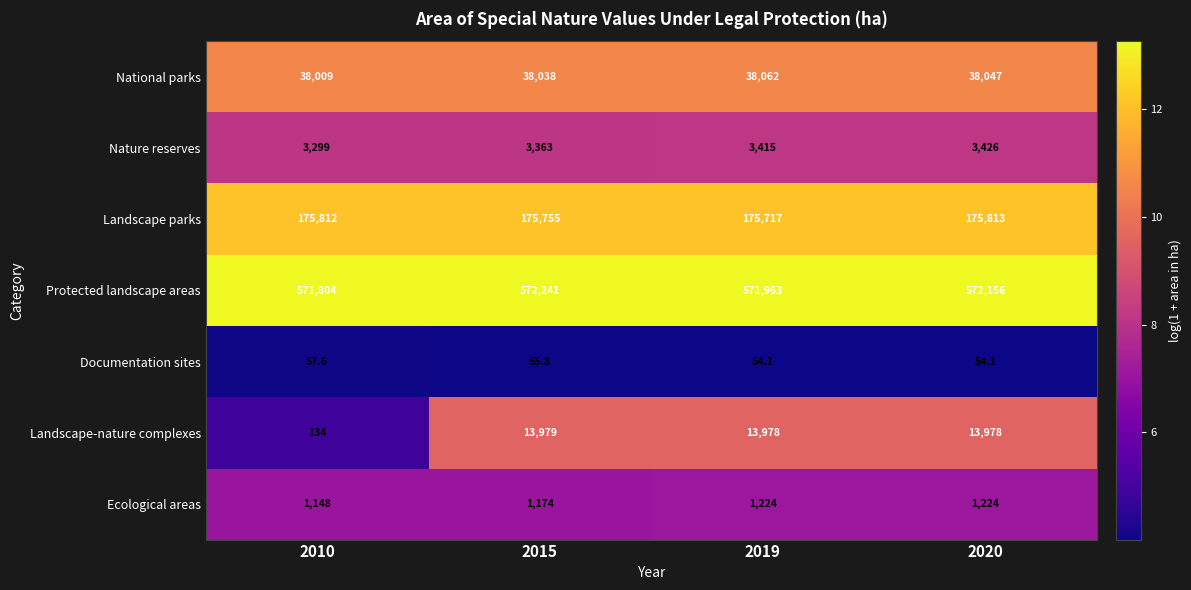

What is the greatest value displayed?

572241.0